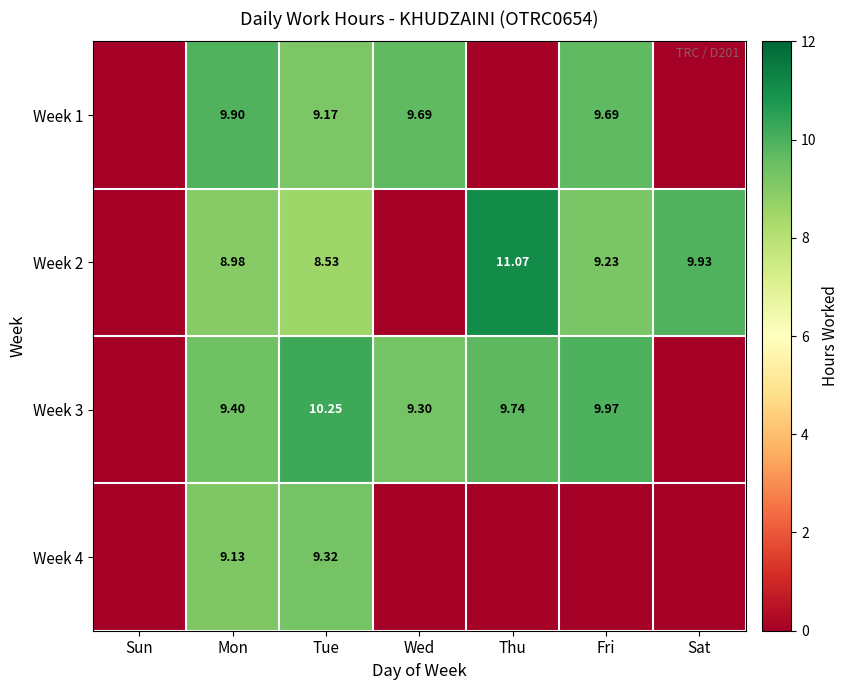

True or false: Week 3 has a value of 5.1 at Sun.

False